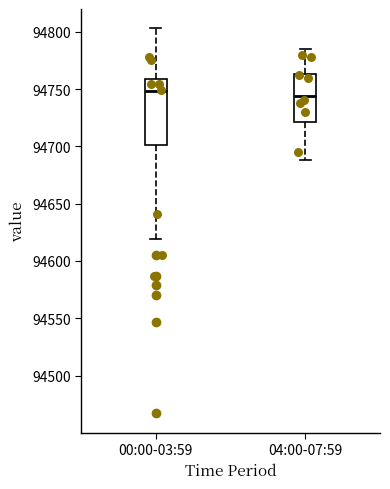

Where is the upper edge of the box for 04:00-07:59 on the y-axis? The values are not printed on the chart, so give them approximately, as read against the axis.

94765